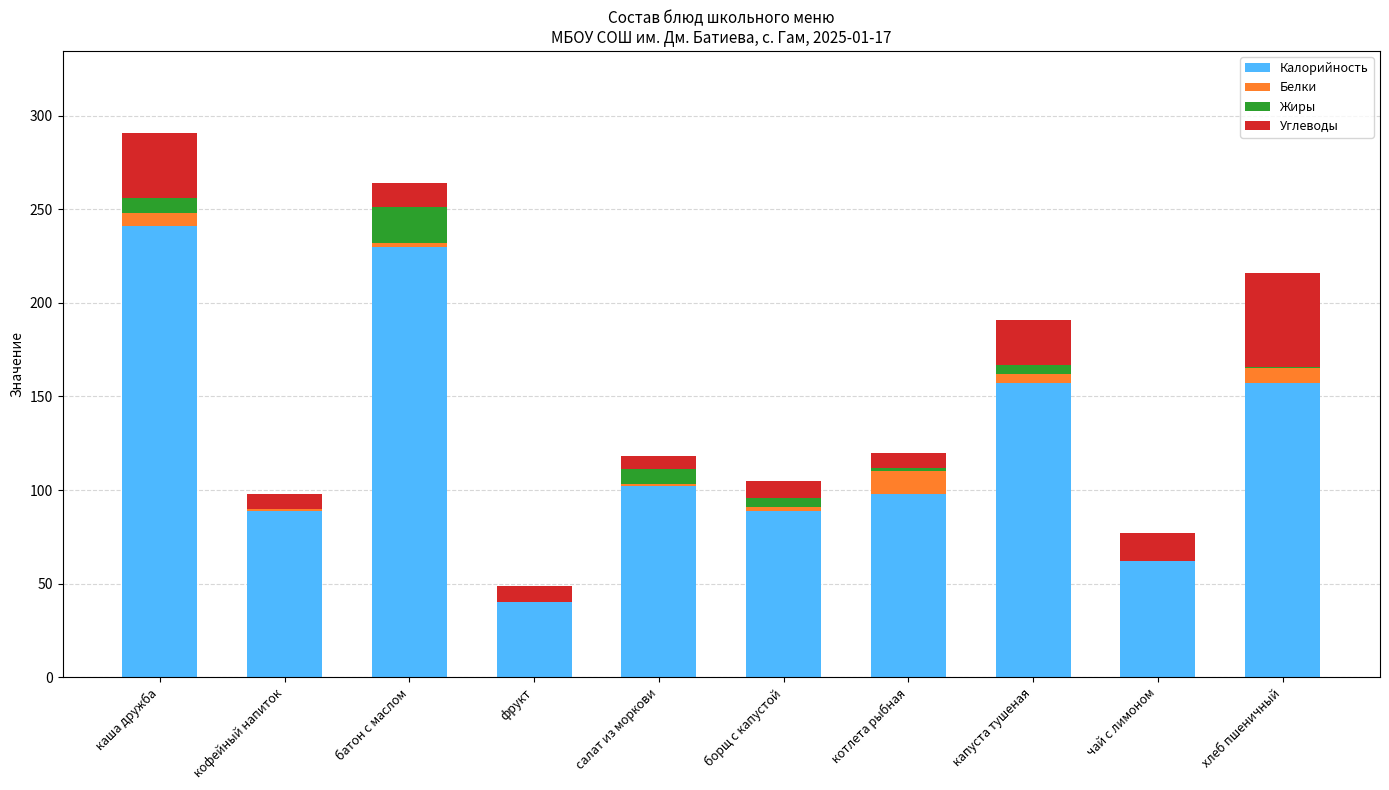

What is the maximum value for Калорийность?

241